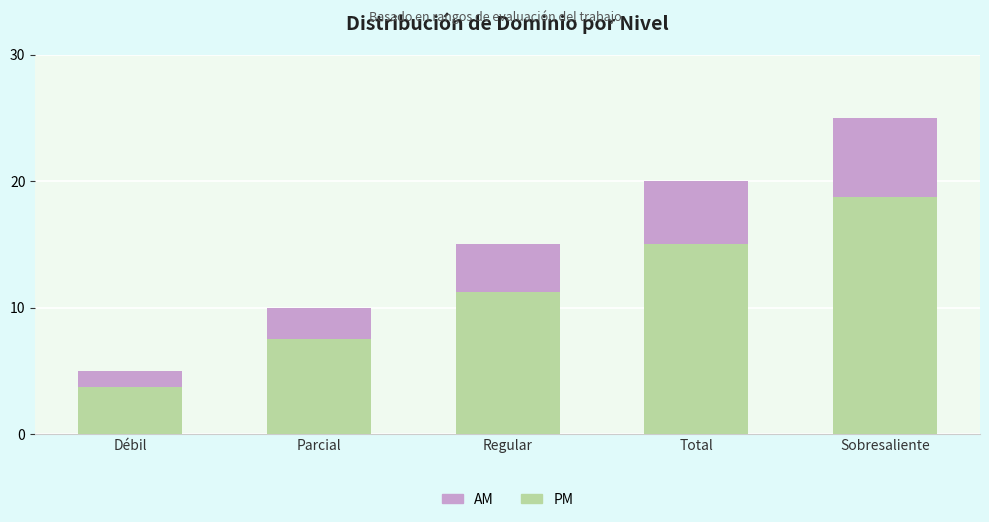

Which category has the lowest value in the PM series?

Débil